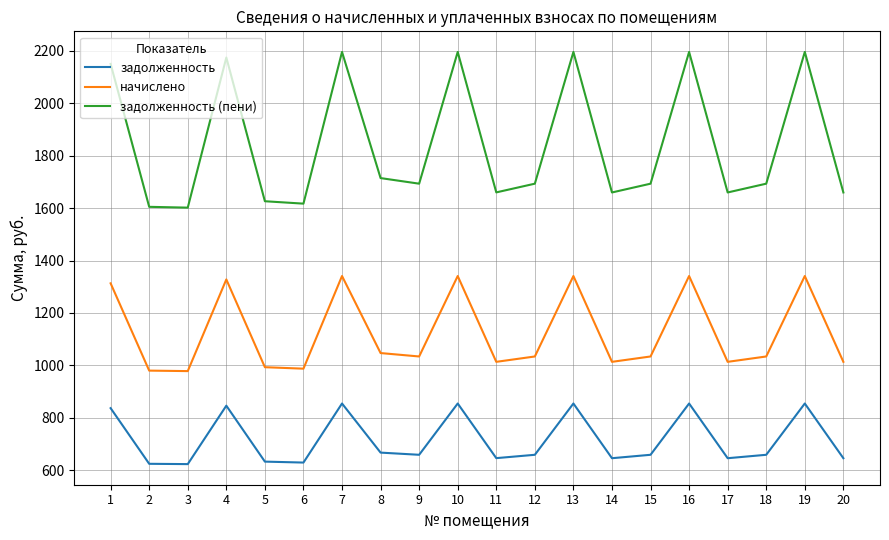

Which series has the largest range (max minus min)?

задолженность (пени)